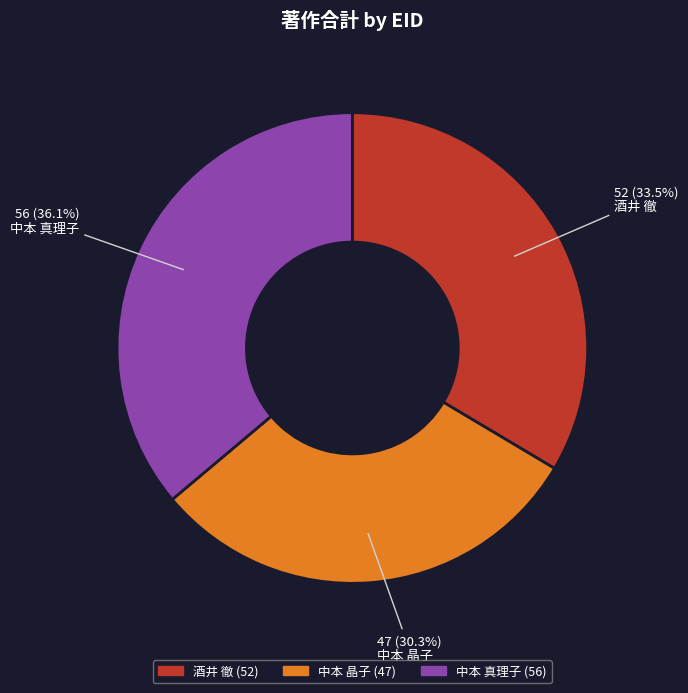

Between 酒井 徹 and 中本 真理子, which is larger?

中本 真理子